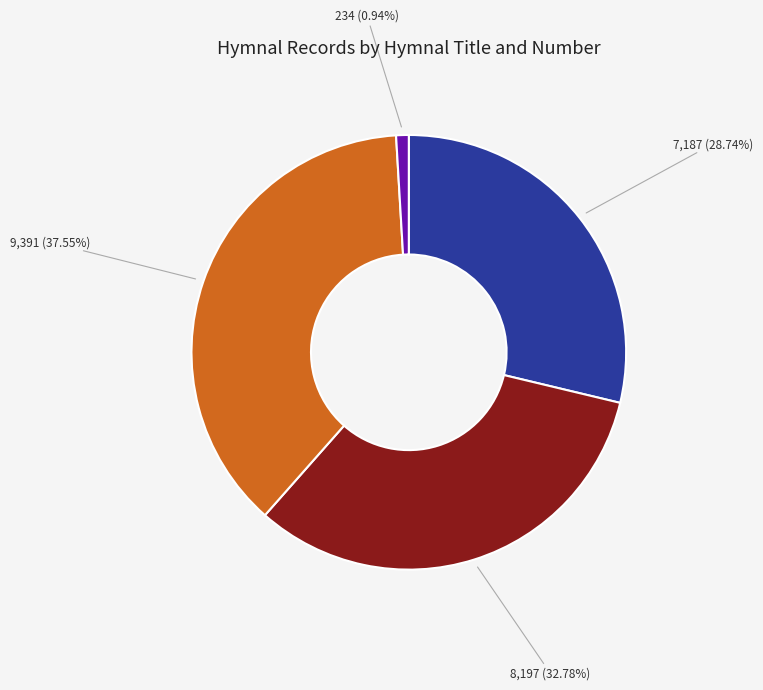

Does any single category account for the majority?

No